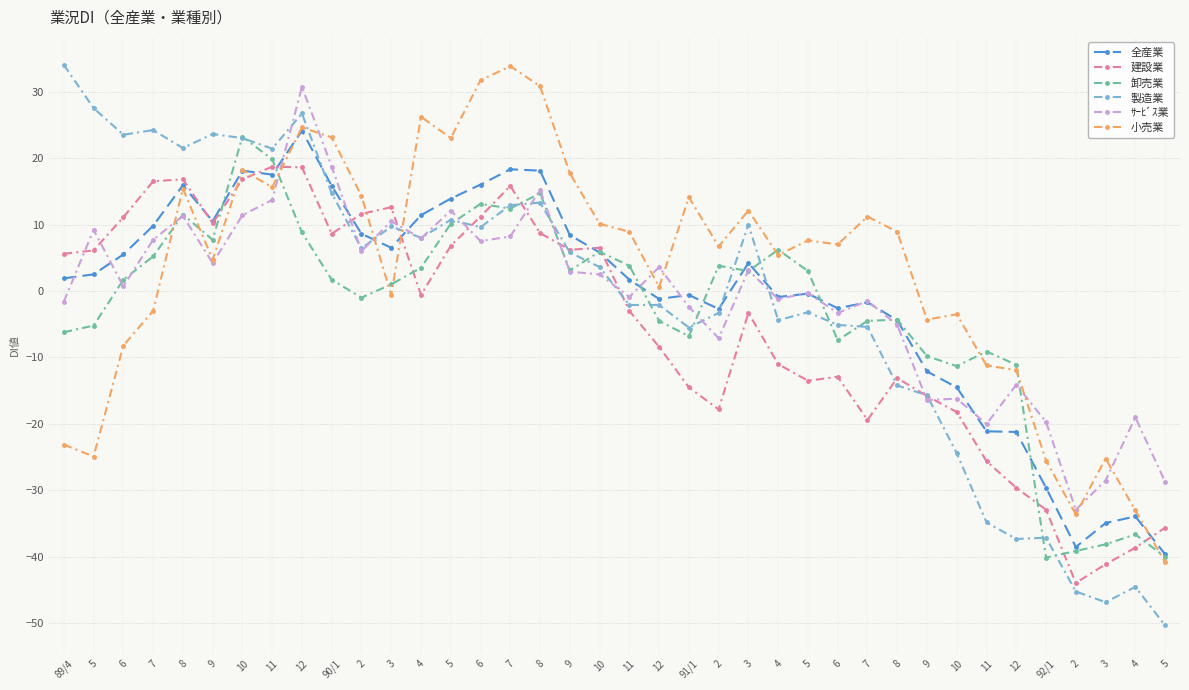

How many interior local peaks does the 卸売業 series have?

10